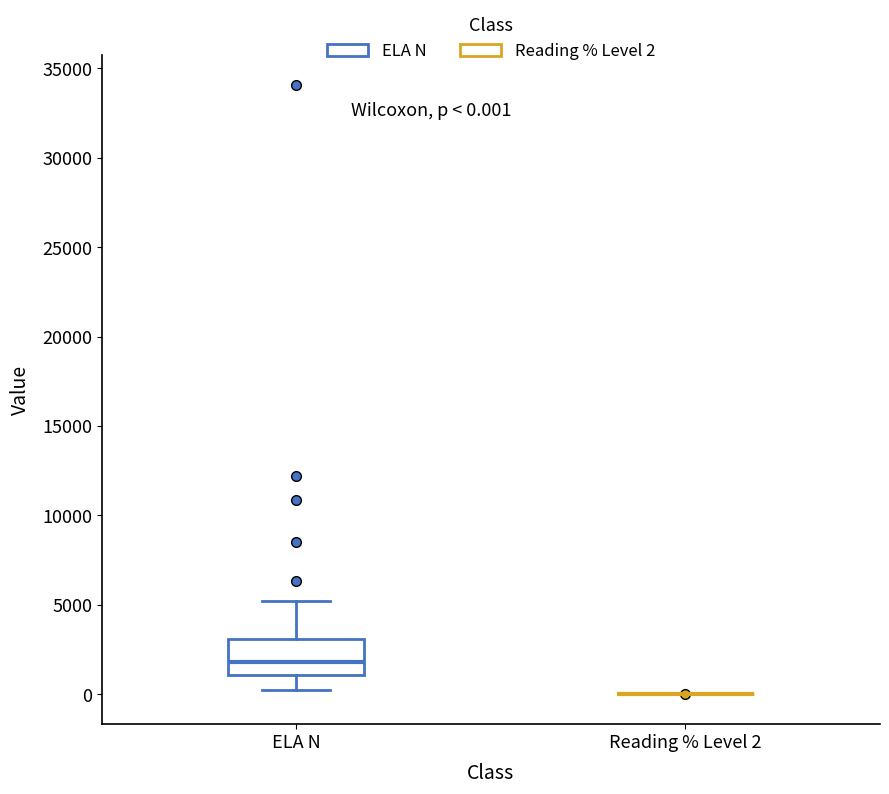

Which box is the tallest, from its lower edge to its upper edge?

ELA N